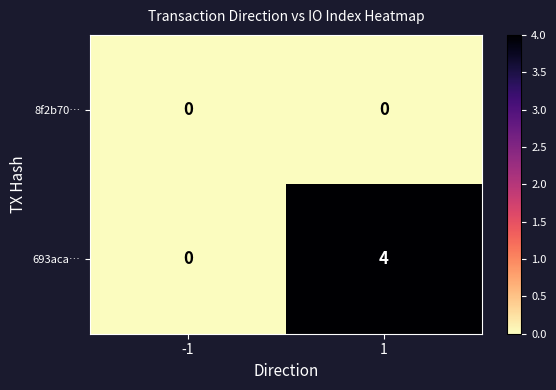

Reading left to right, list all the values displayed in this chart.

8f2b70…: 0	0
693aca…: 0	4